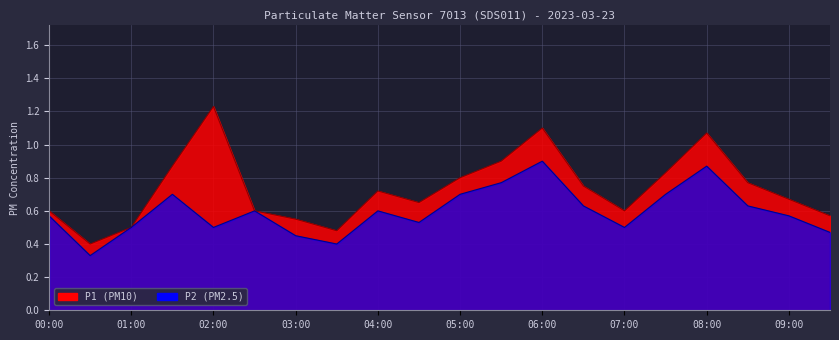

How many distinct data groups are displayed?

2